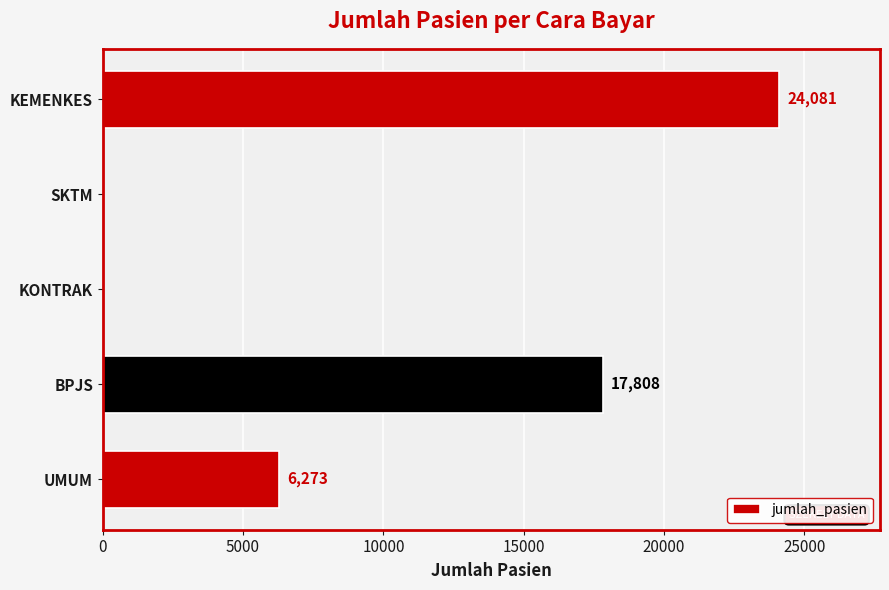

At which category does the chart reach its peak across all series?

KEMENKES